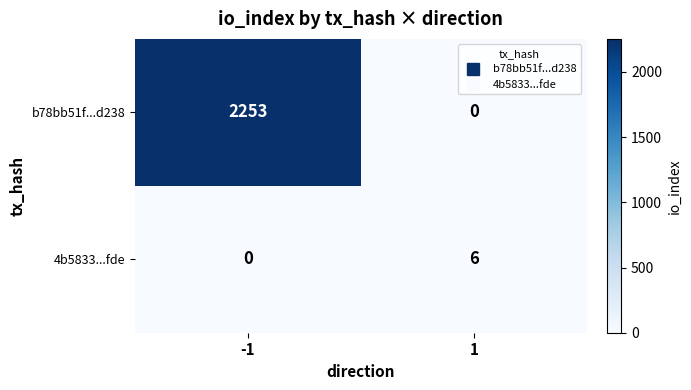

Which series has the widest spread of values?

b78bb51f...d238